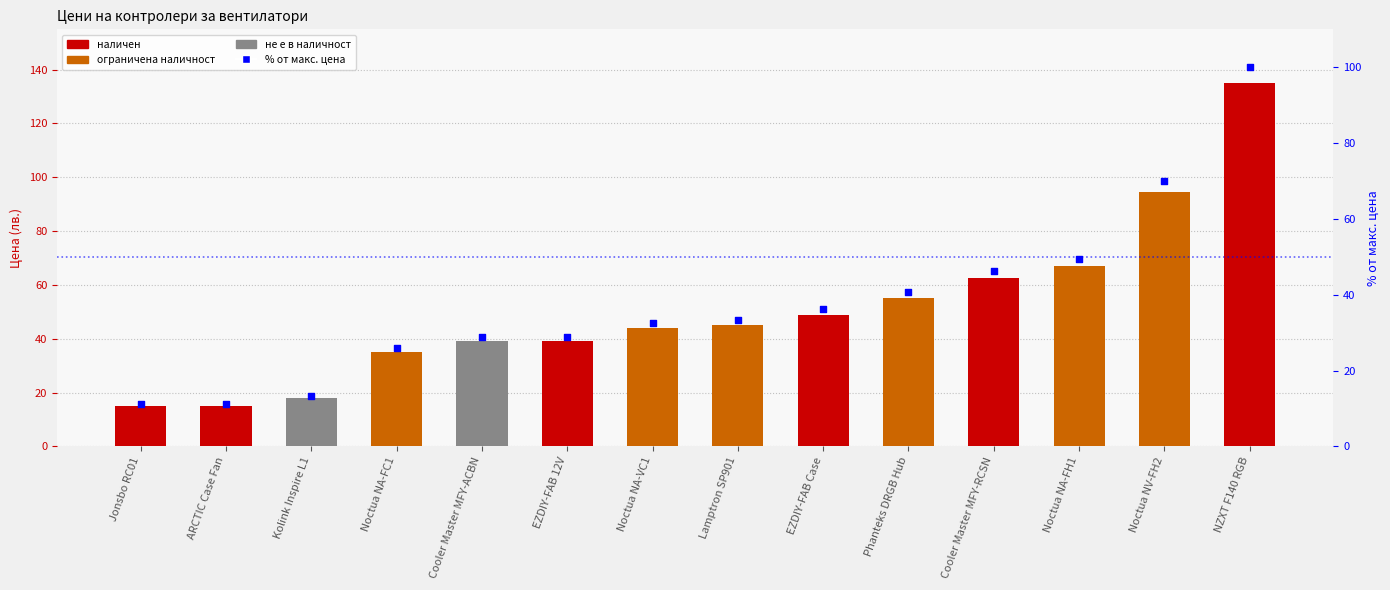

Is the value of Цена at Lamptron SP901 greater than the value of % от макс. цена at Noctua NV-FH2?

No